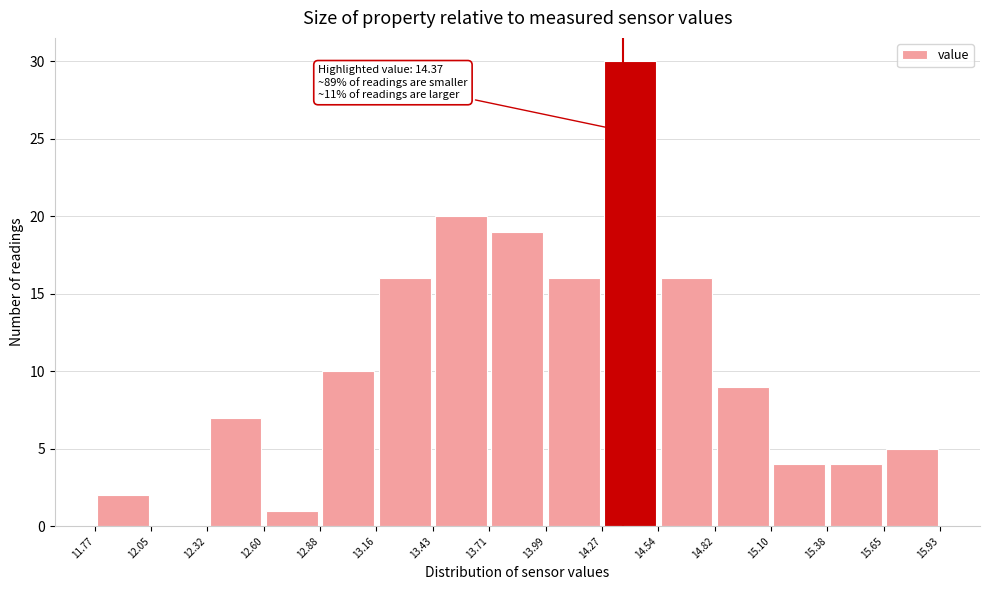

Over which range of the x-axis is the bar tallest?

14.27 to 14.54